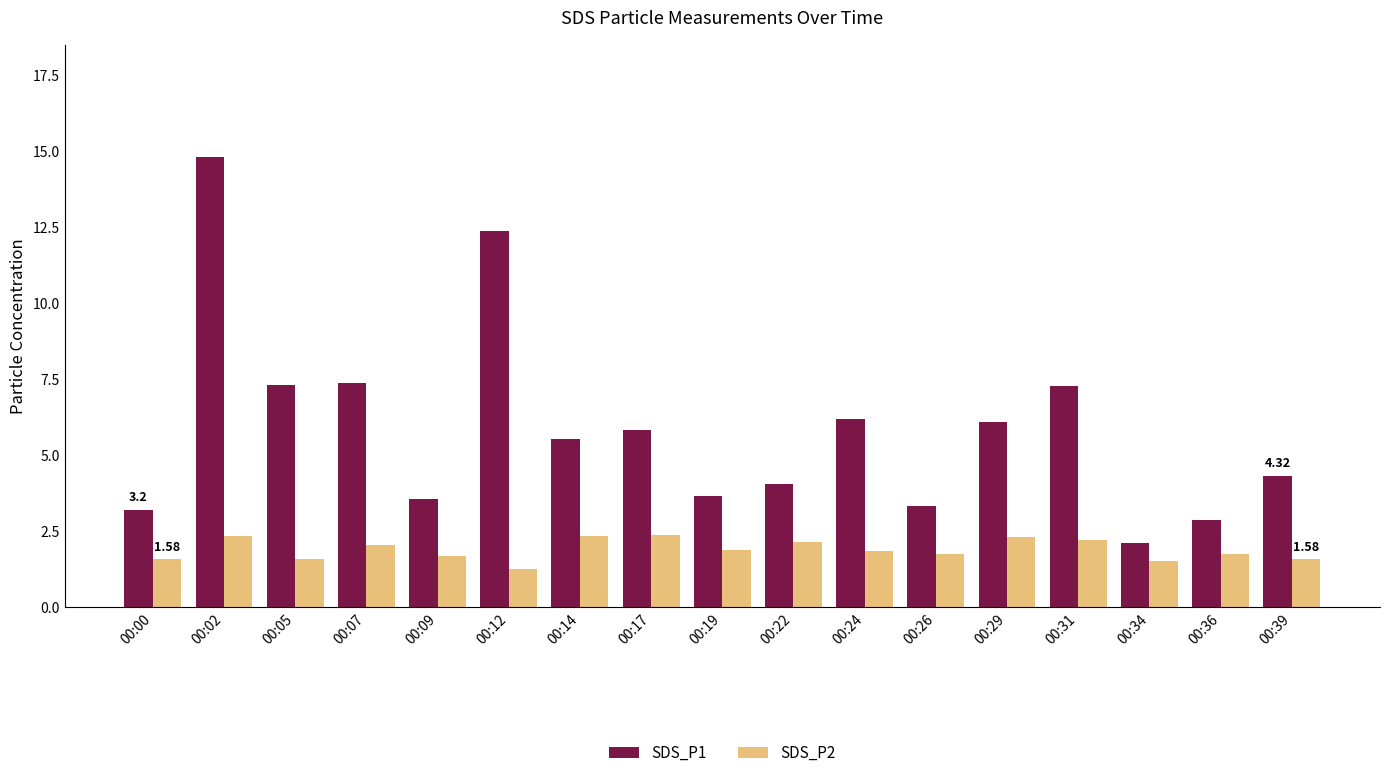

List the series in order of their peak value, highest first.

SDS_P1, SDS_P2